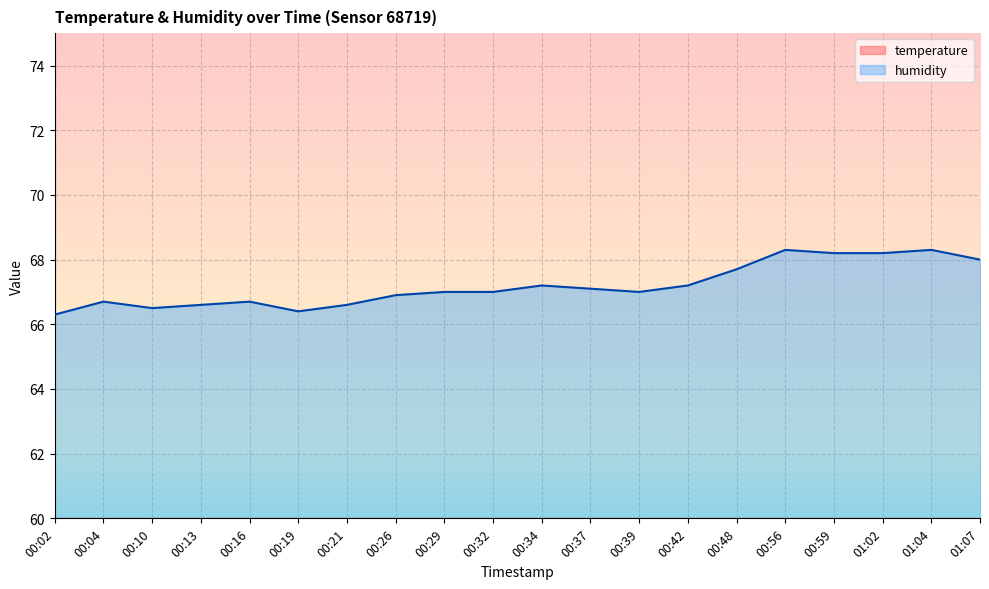

How many data points does each series have?

20